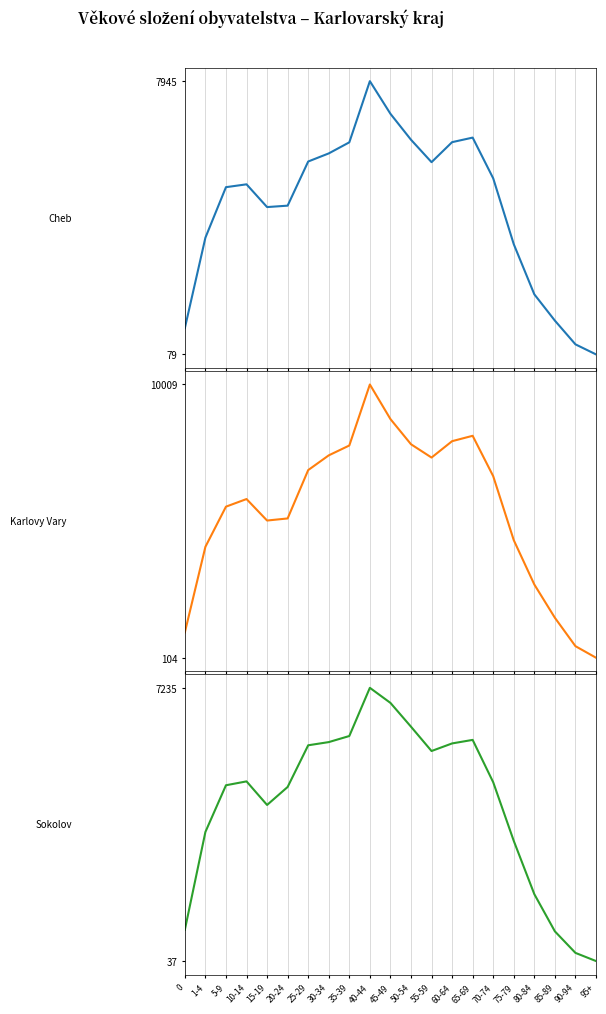

At how many categories does at least one series exceed 1179?

18